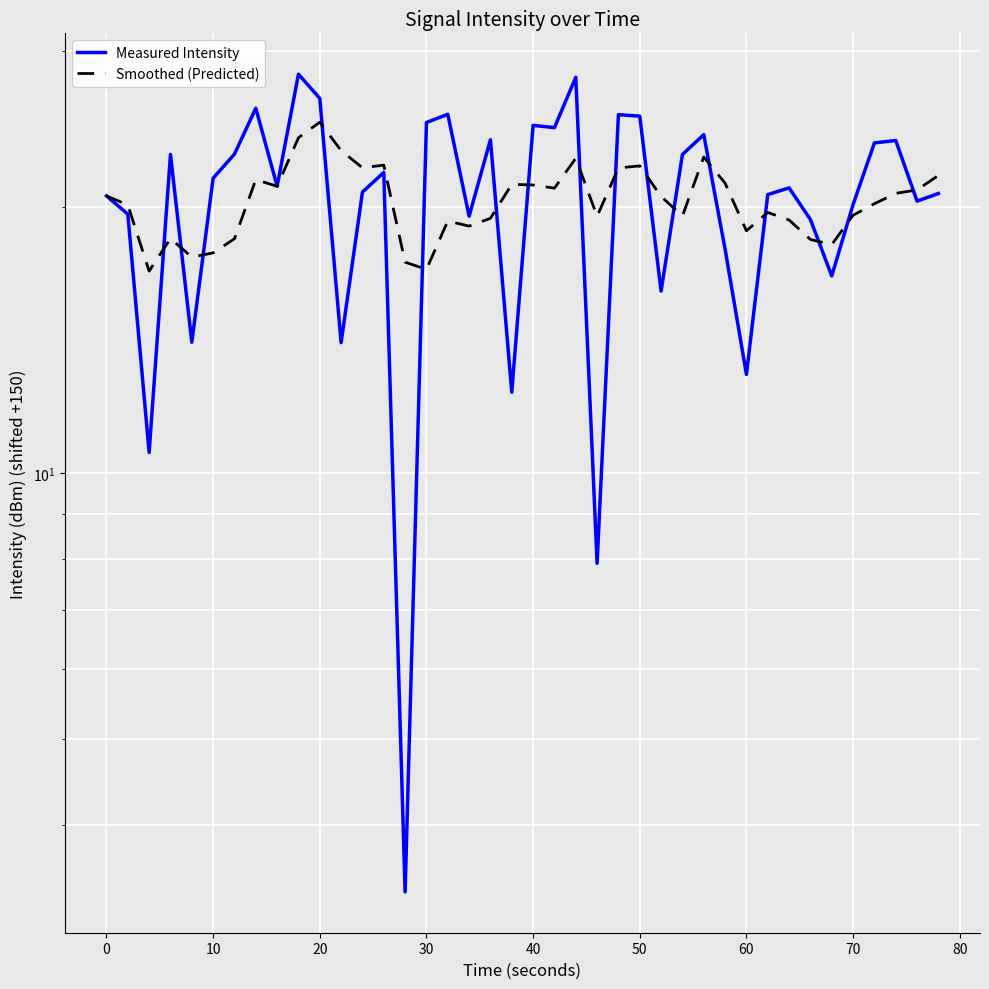

What is the difference between the maximum and second lowest values in the Measured Intensity series?

20.3